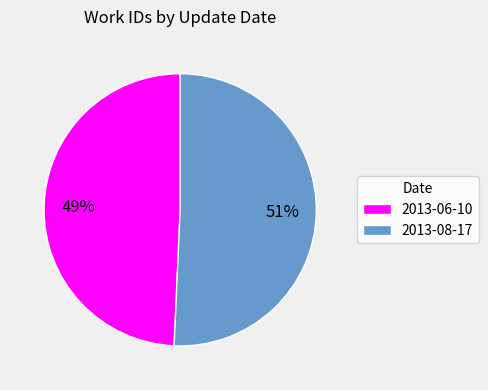

The 2013-06-10 slice represents 49% of the pie. True or false?

True